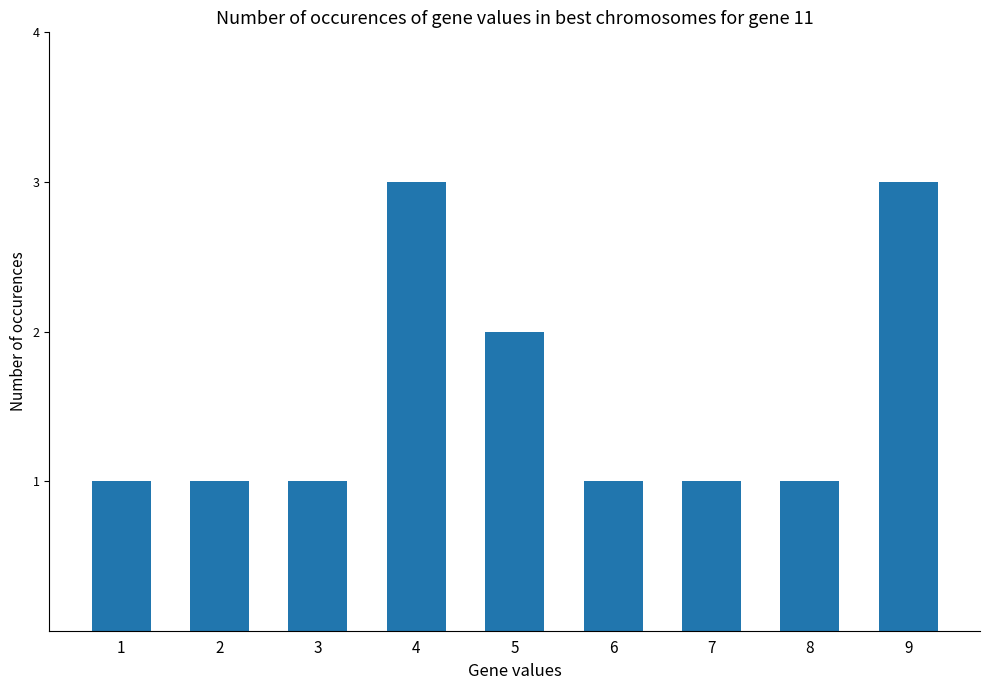

How many bars are there in total?

9